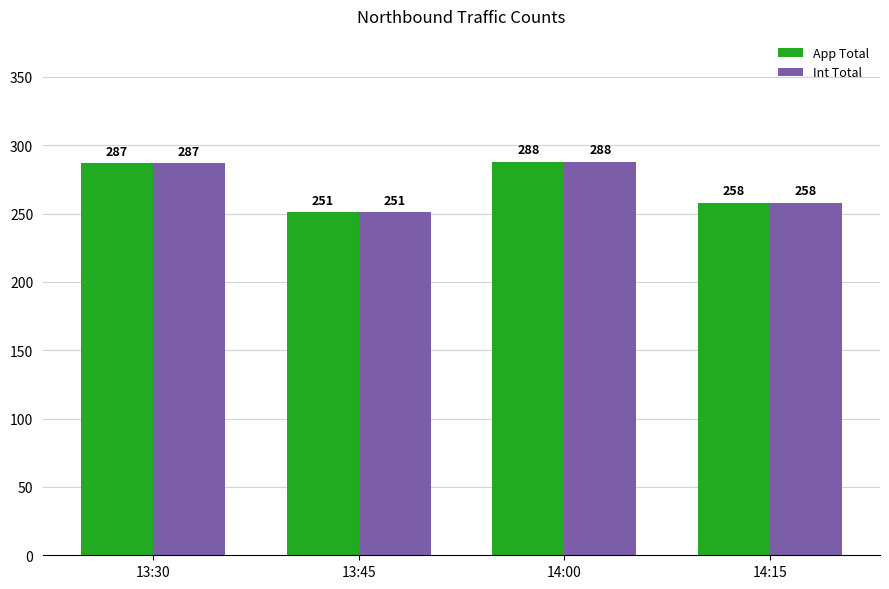

What is the sum of the Int Total values at 14:00 and 13:45?

539